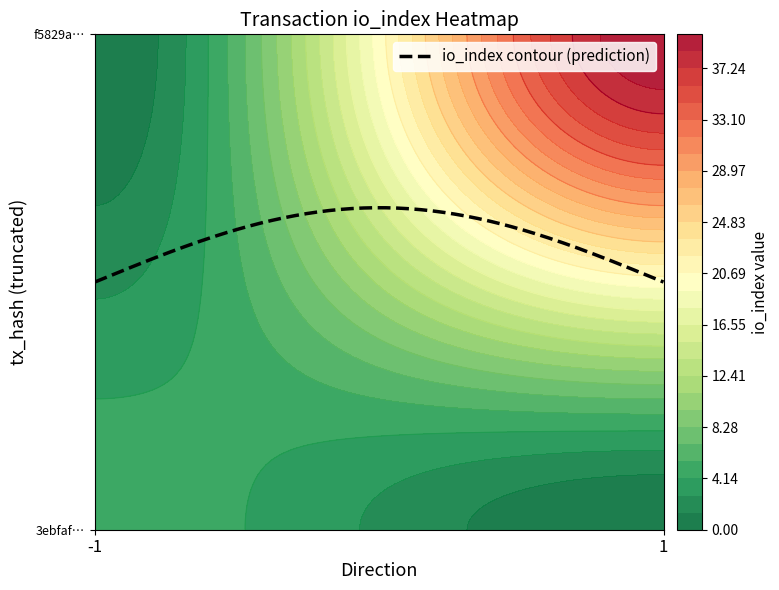

What is the difference between the f5829a3d480538ee06c28a9c88c405ebf02c633 values at direction and io_index?

39